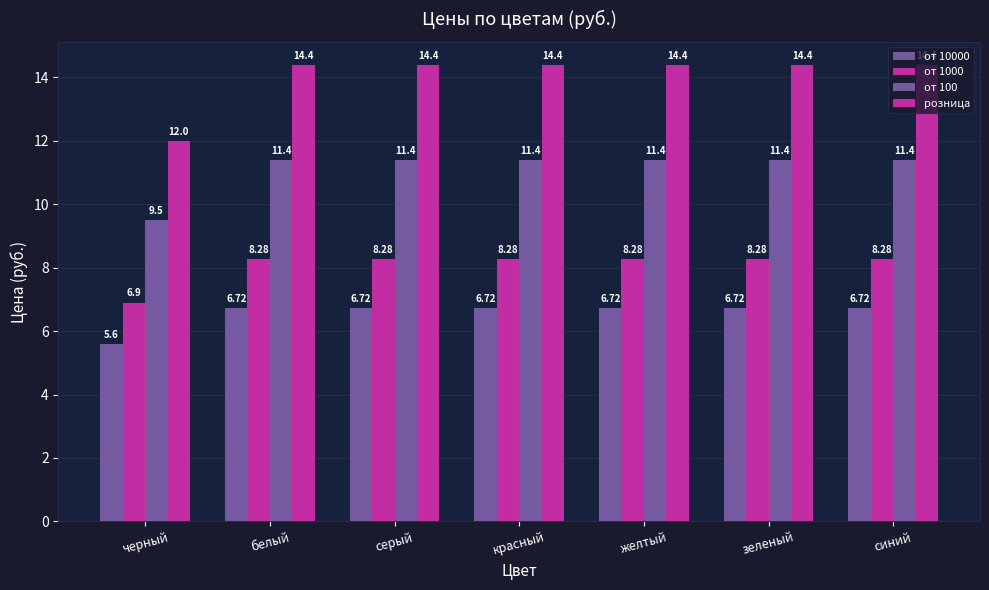

What position from the right is серый?

5